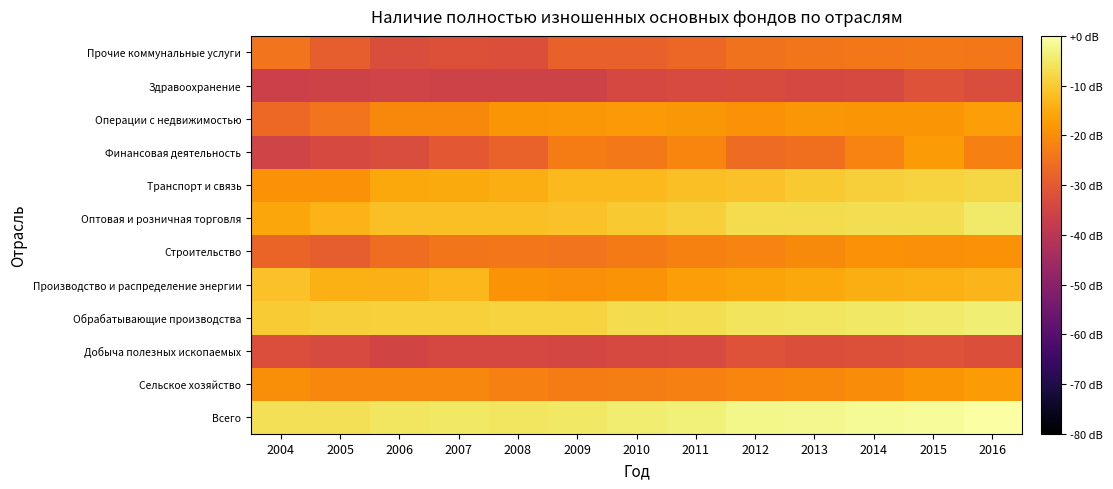

List the series in order of their peak value, lowest first.

Здравоохранение, Добыча полезных ископаемых, Прочие коммунальные услуги, Строительство, Финансовая деятельность, Сельское хозяйство, Операции с недвижимостью, Производство и распределение энергии, Транспорт и связь, Оптовая и розничная торговля, Обрабатывающие производства, Всего